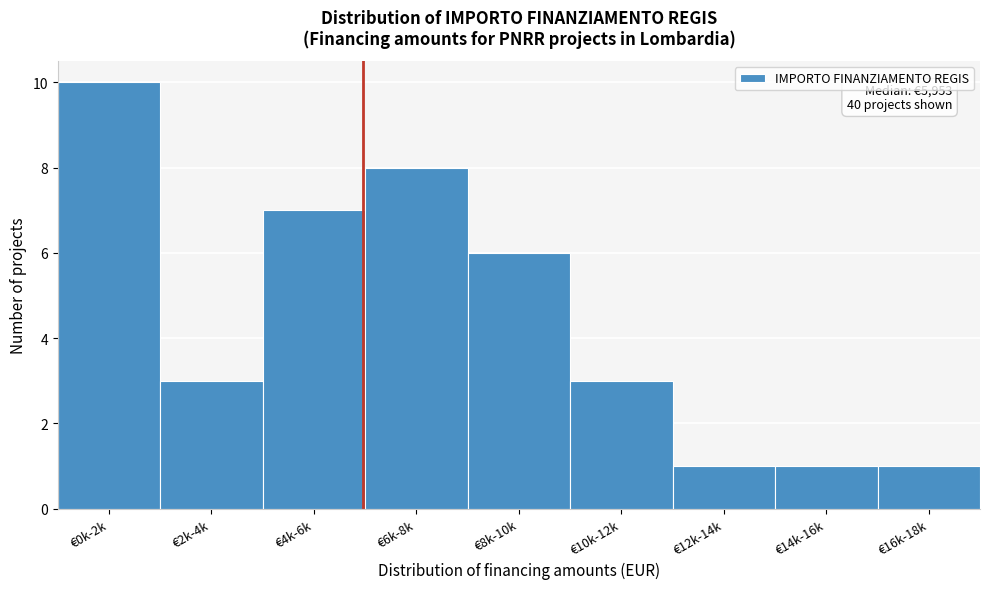

Reading right to left, transcribe all the data shown in this chart.

1	1	1	3	6	8	7	3	10